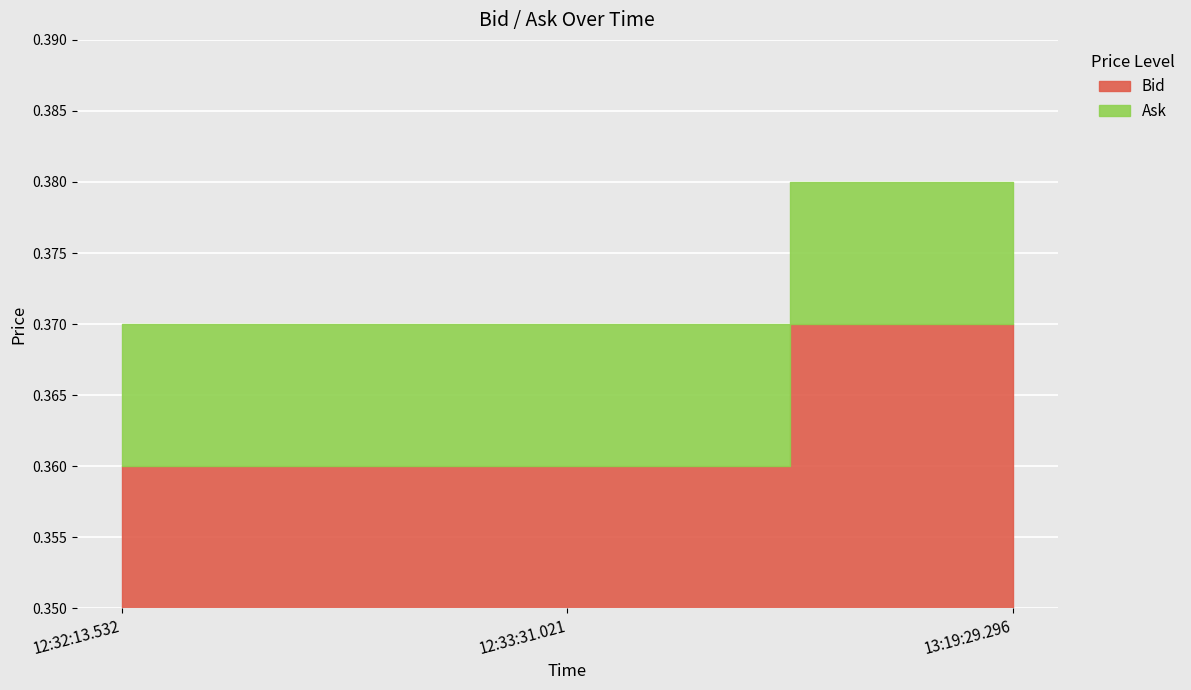

Reading left to right, extract all data points from this chart.

Bid: 0.4	0.4	0.4
Ask: 0.4	0.4	0.4